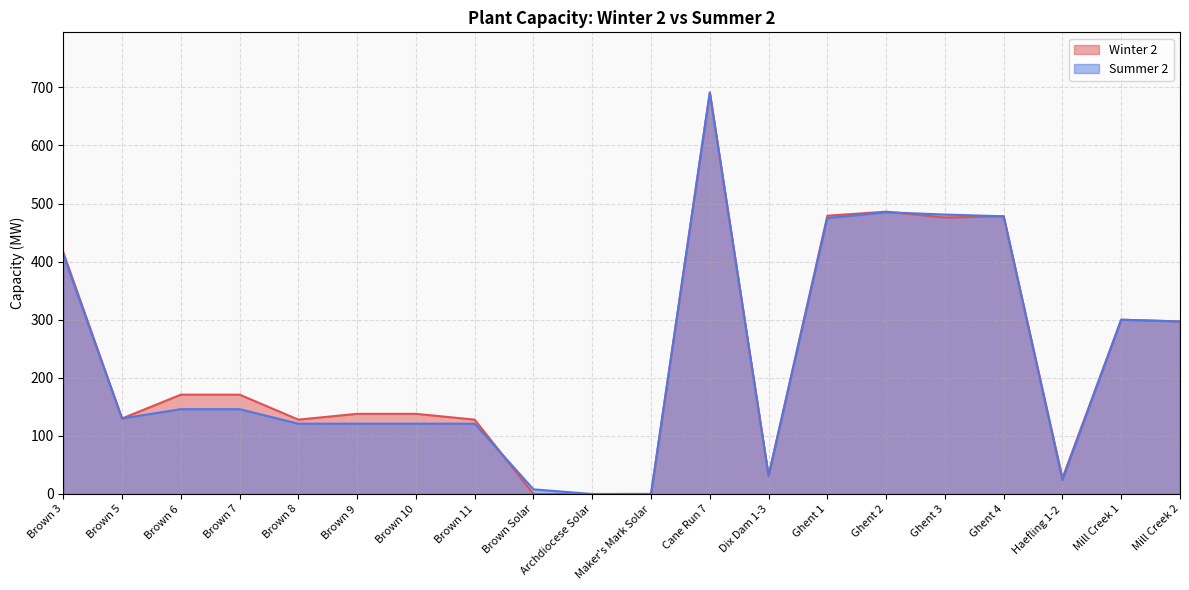

Between Dix Dam 1-3 and Mill Creek 1, which series saw the biggest shift?

Winter 2